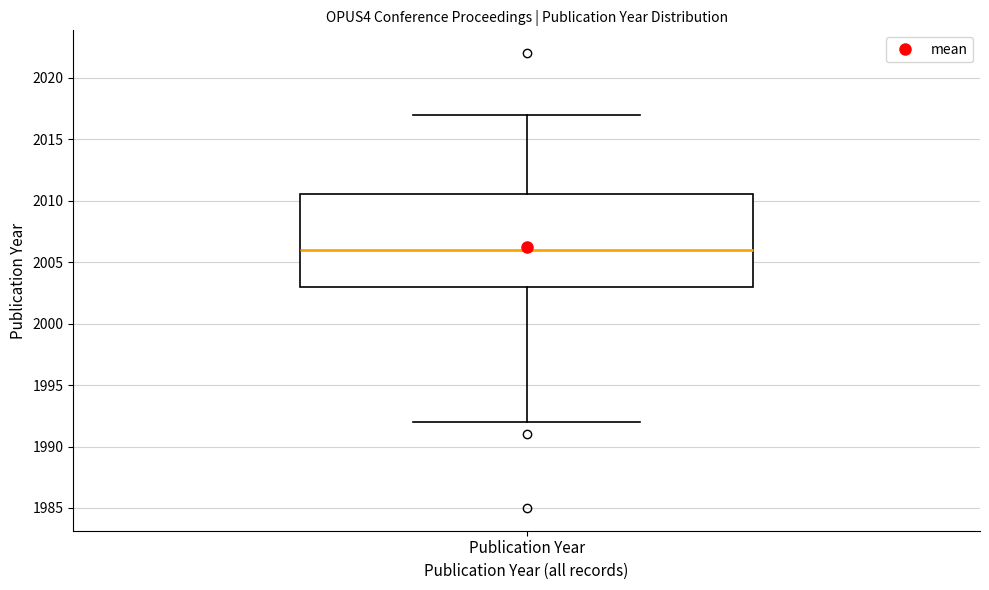

Read this box plot against the y-axis: the position of the median line, the range covered by the box, and the ends of both whiskers. The values are not printed on the chart, so give them approximately, as read against the axis.

median 2006.0, box 2003.0 to 2010.5, whiskers 1992.0 to 2017.0